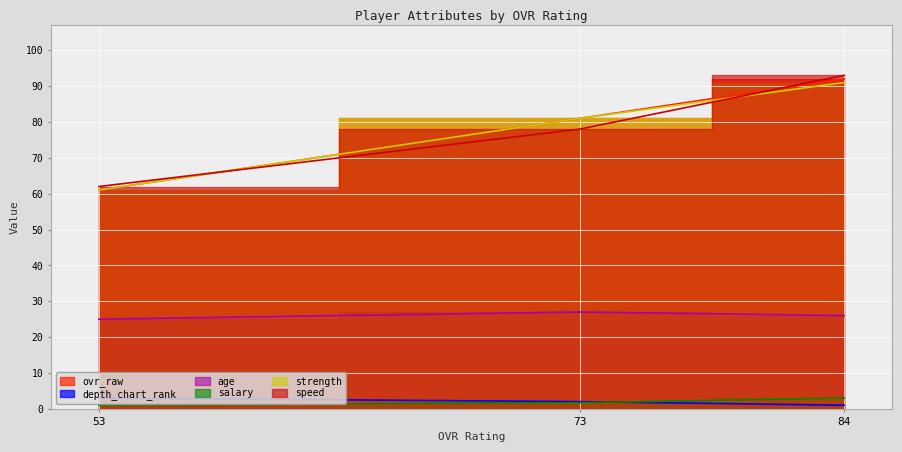

At which label is salary closest to 2?

73